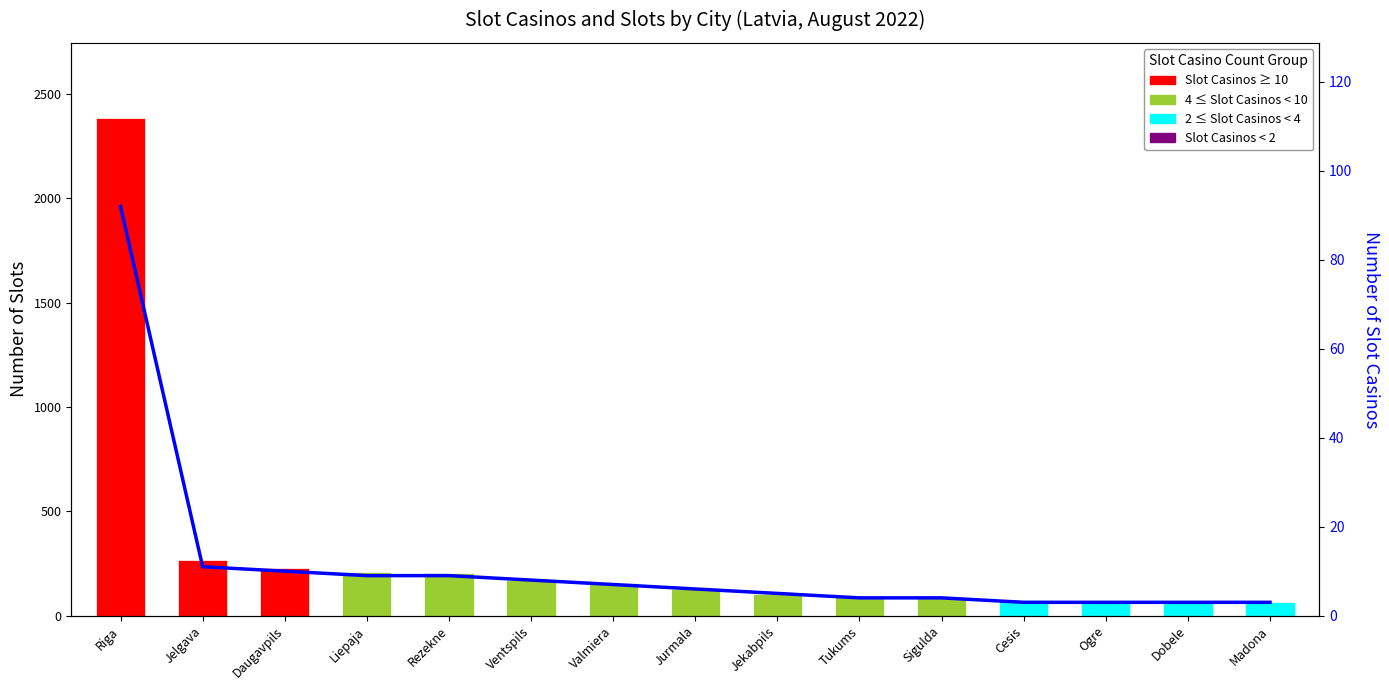

Are the bars horizontal?

No